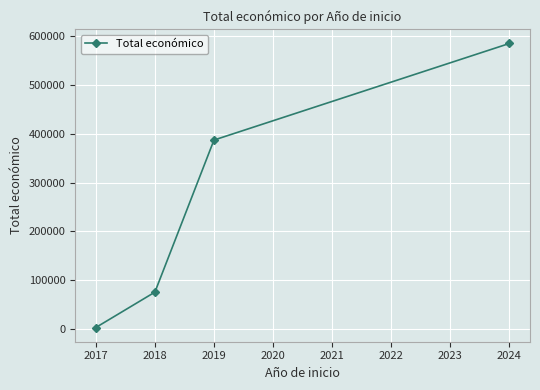

How many series are shown in this chart?

1